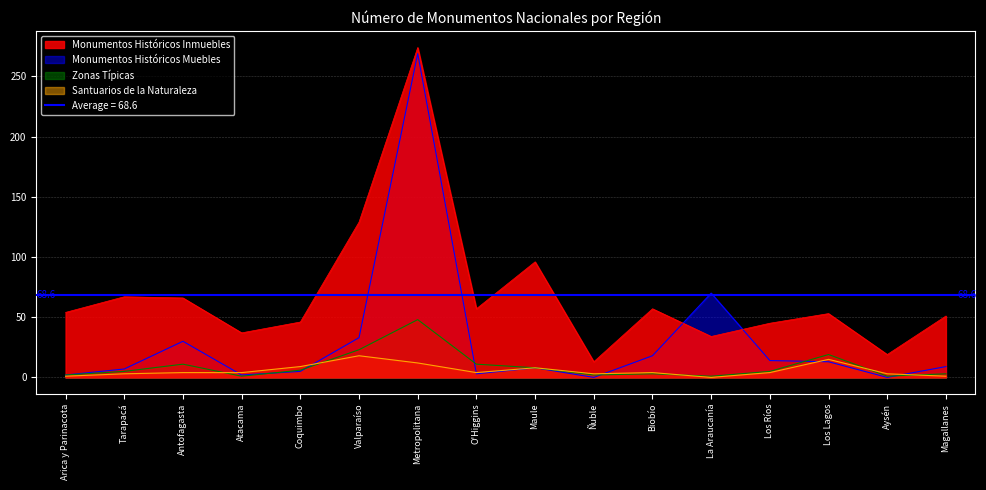

True or false: Santuarios de la Naturaleza has a value of 2 at Maule.

False